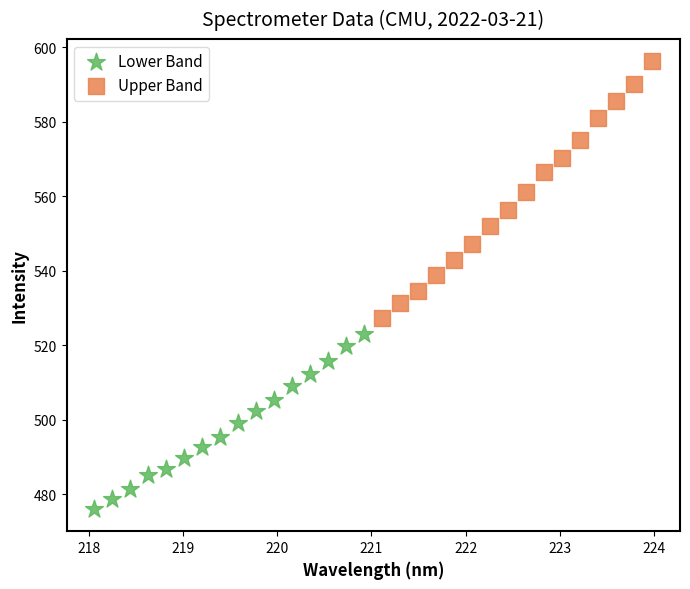

Which series contains the highest Y value?

Upper Band